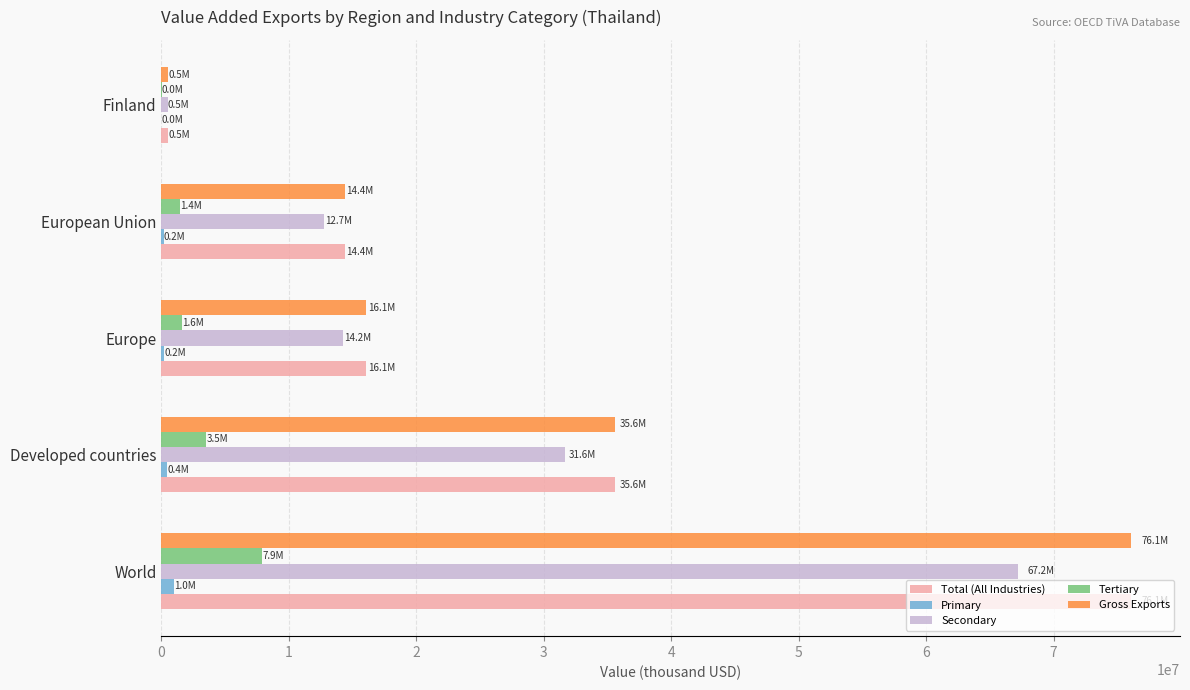

What is the maximum value for Total (All Industries)?

76110675.9